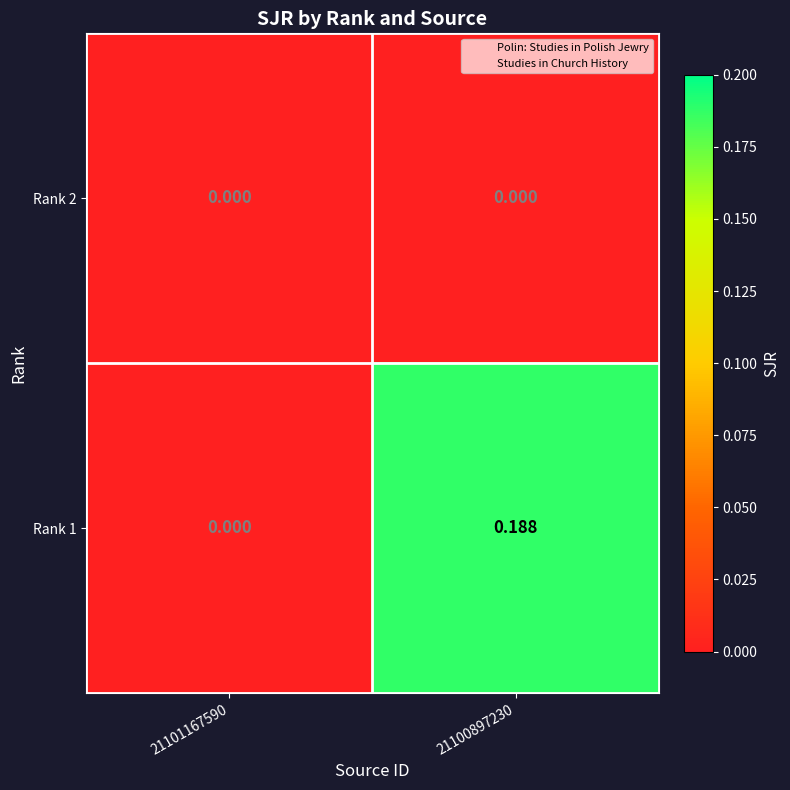

Count the number of data series in this chart.

2